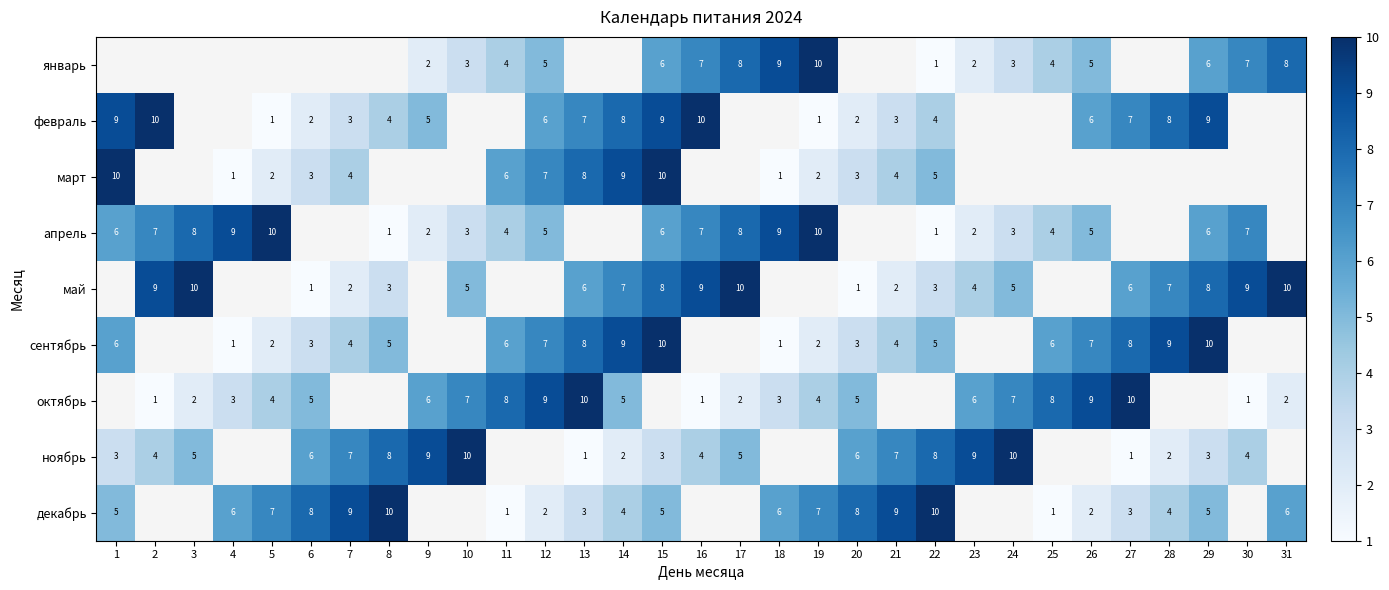

Is the value of апрель at 8 greater than the value of январь at 29?

No